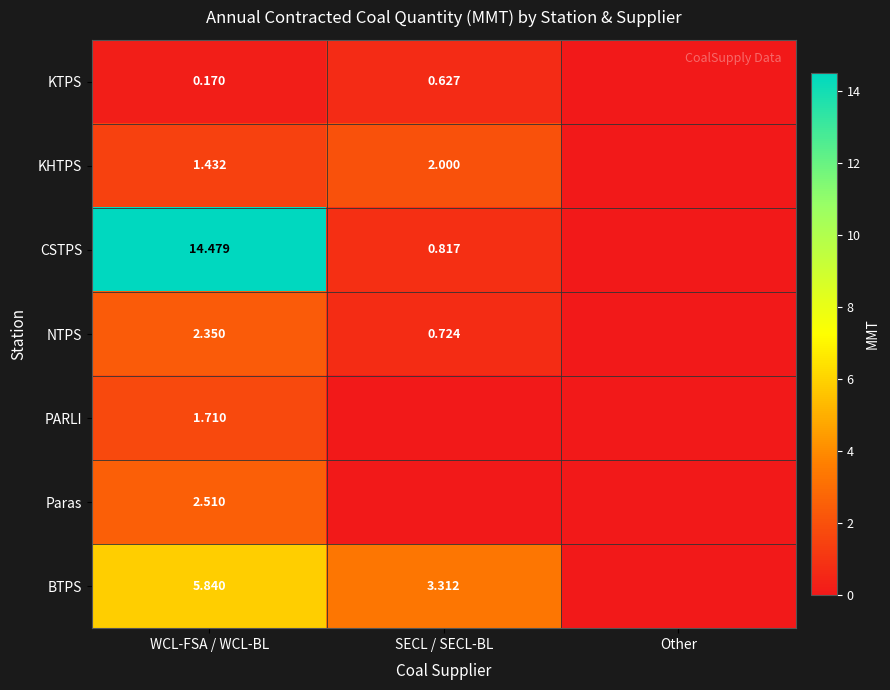

What is the difference between the highest and lowest values at SECL / SECL-BL?

3.3